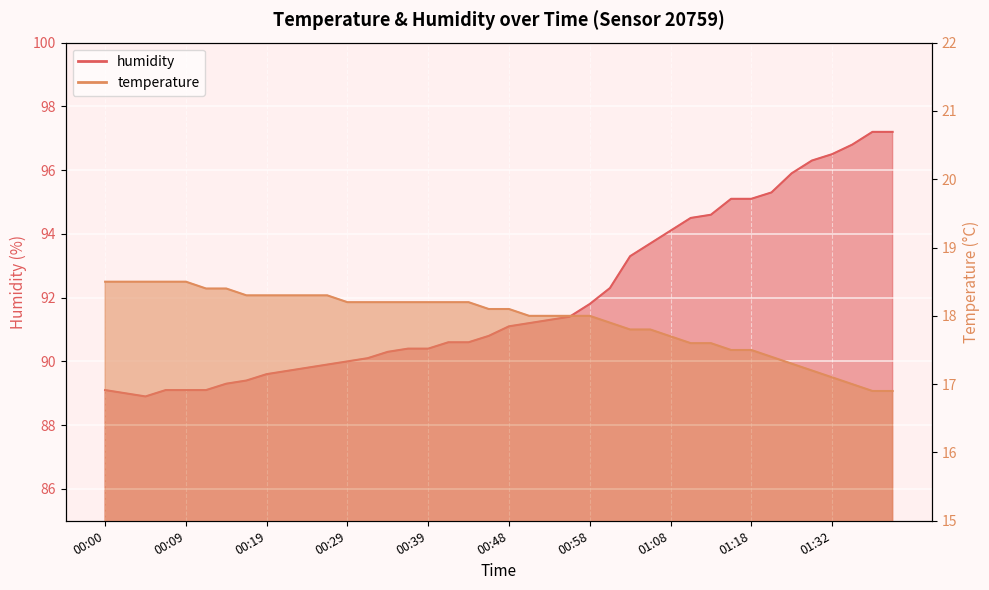

Where does the temperature series first go above 18?

00:00